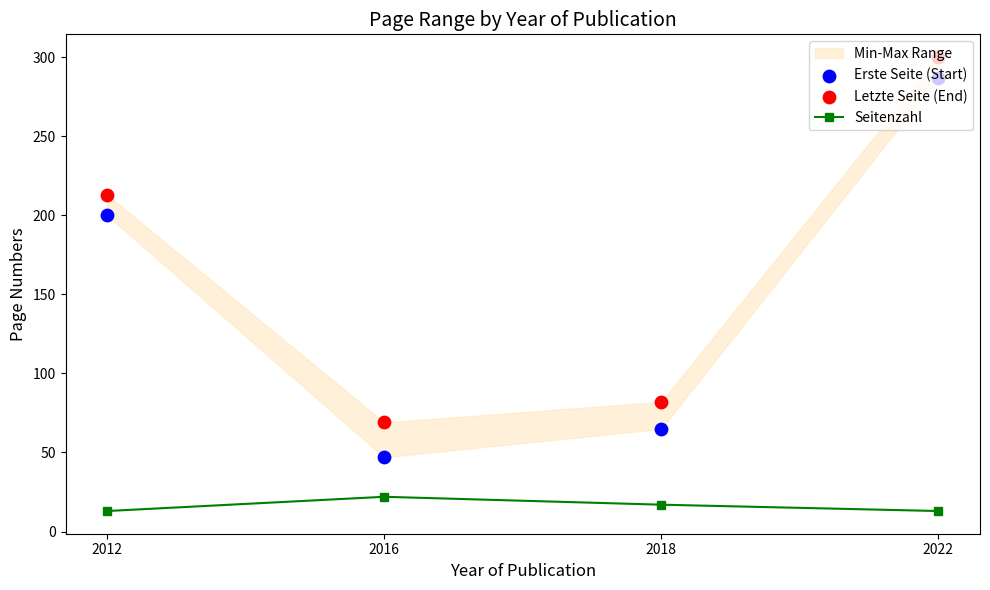

At how many categories does at least one series exceed 233?

1